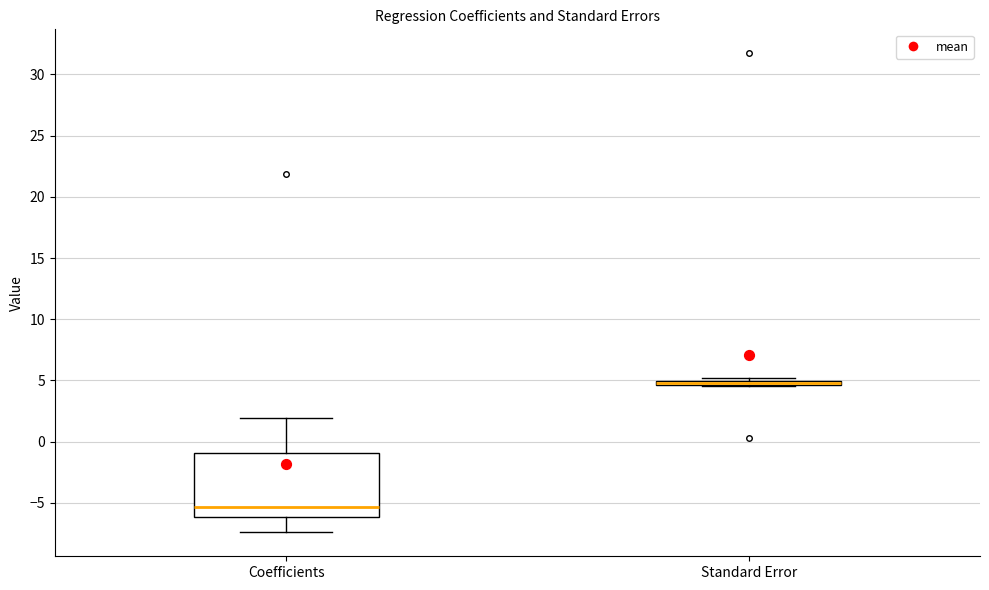

Where does the upper whisker of the box for Coefficients end on the y-axis? The values are not printed on the chart, so give them approximately, as read against the axis.

2.0